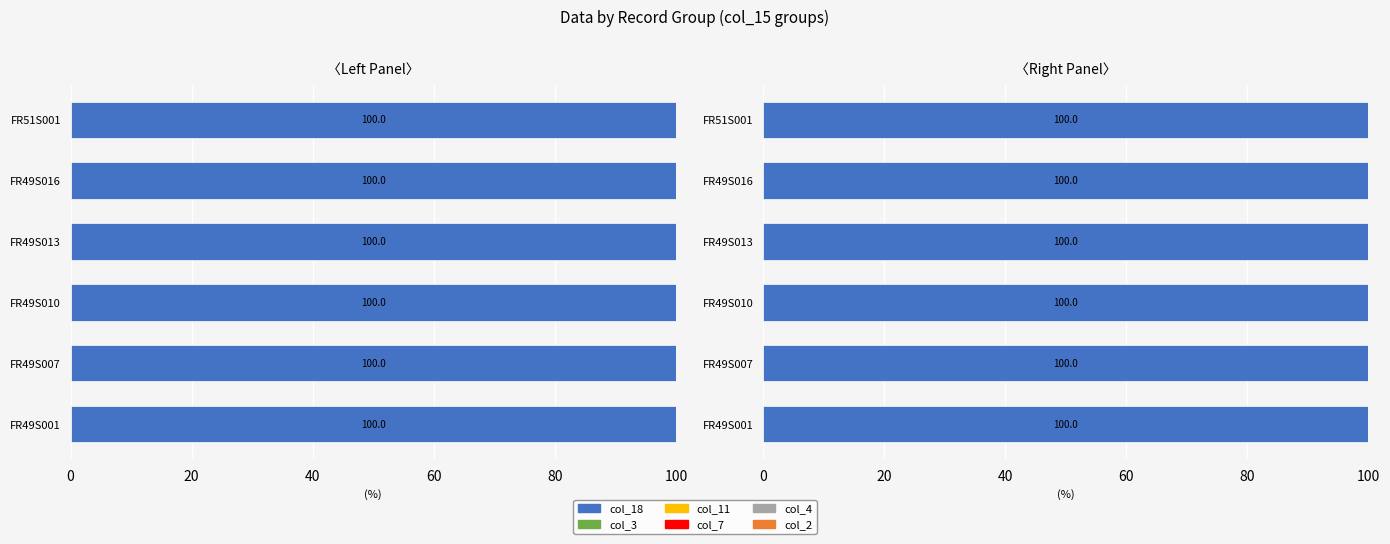

Is it true that col_3 equals 0.0 at 40?

False